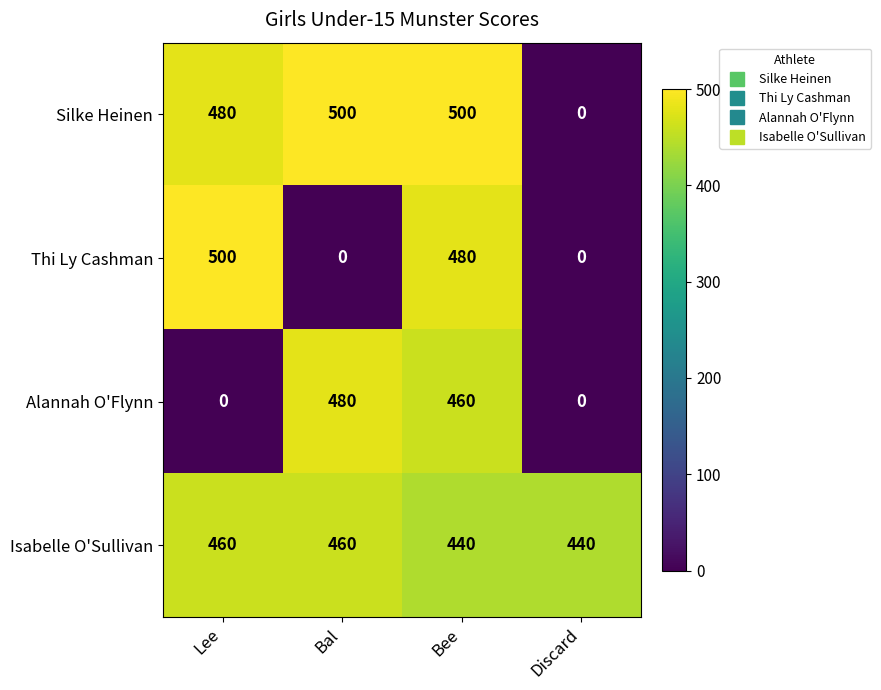

What is the difference between the second highest and minimum values in the Isabelle O'Sullivan series?

20